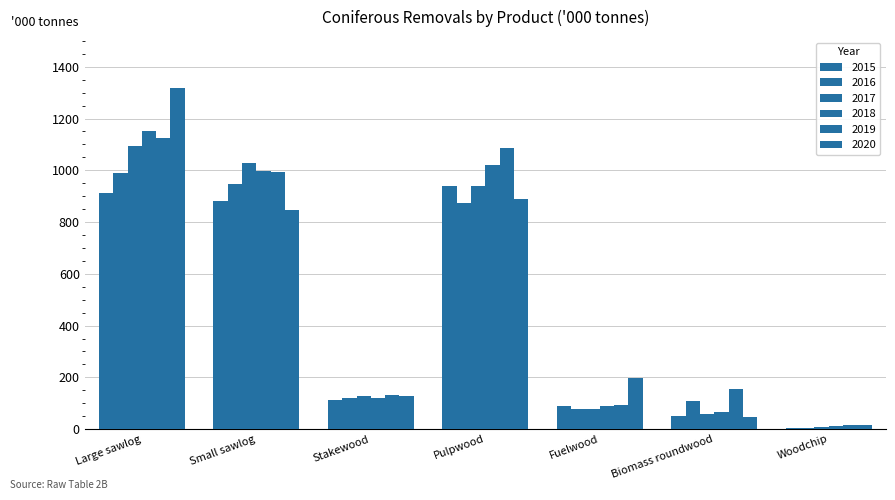

What is the total value across all series at Small sawlog?

5694